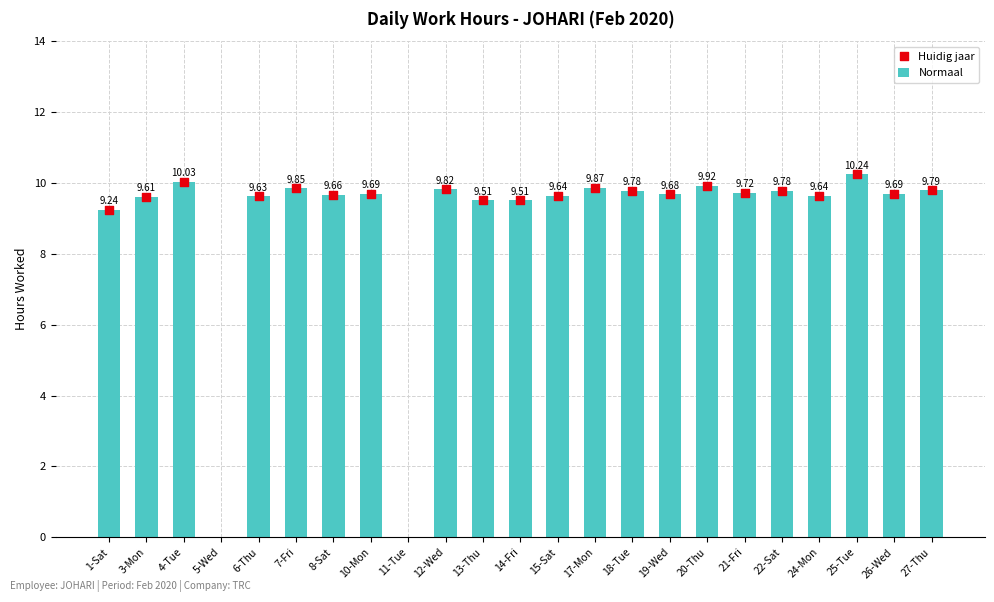

Between 10-Mon and 20-Thu, which is larger?

20-Thu